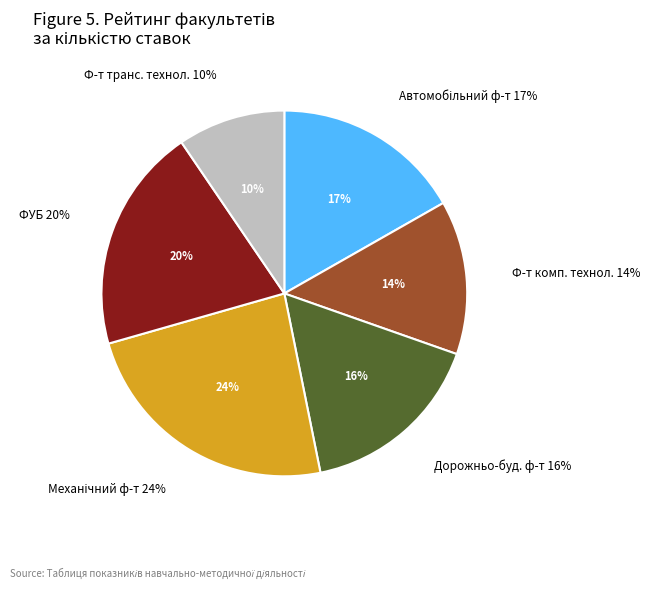

How many slices are in this pie chart?

6